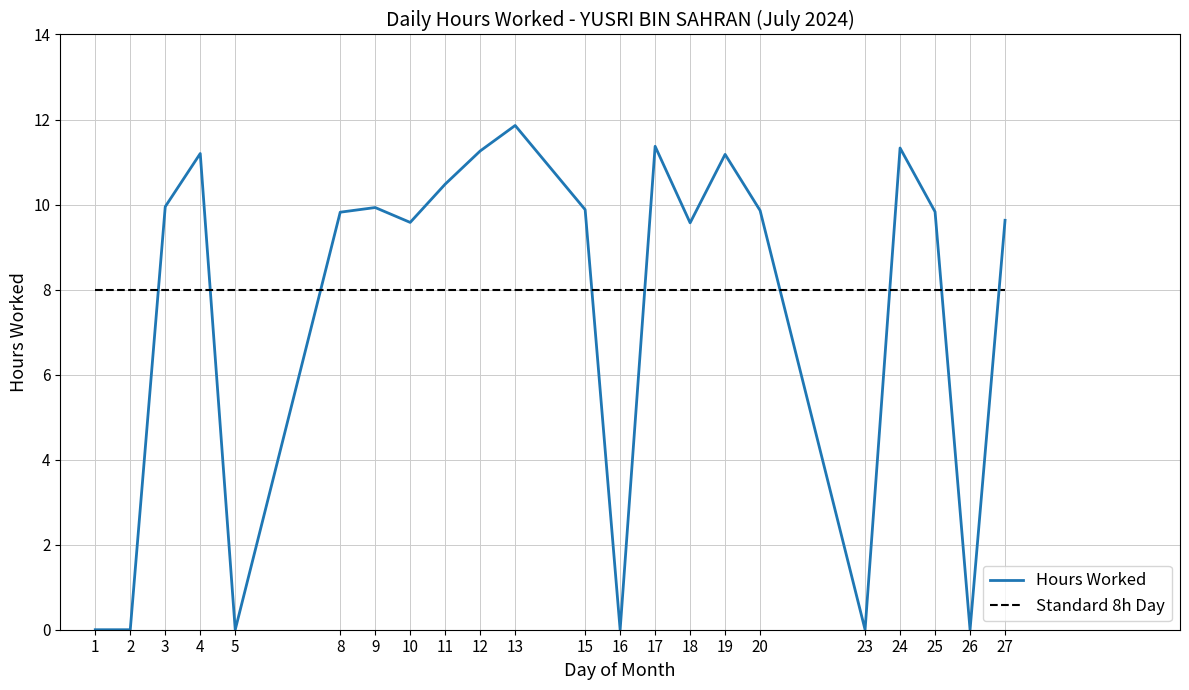

What is the value of the 14th point from the left?

11.4